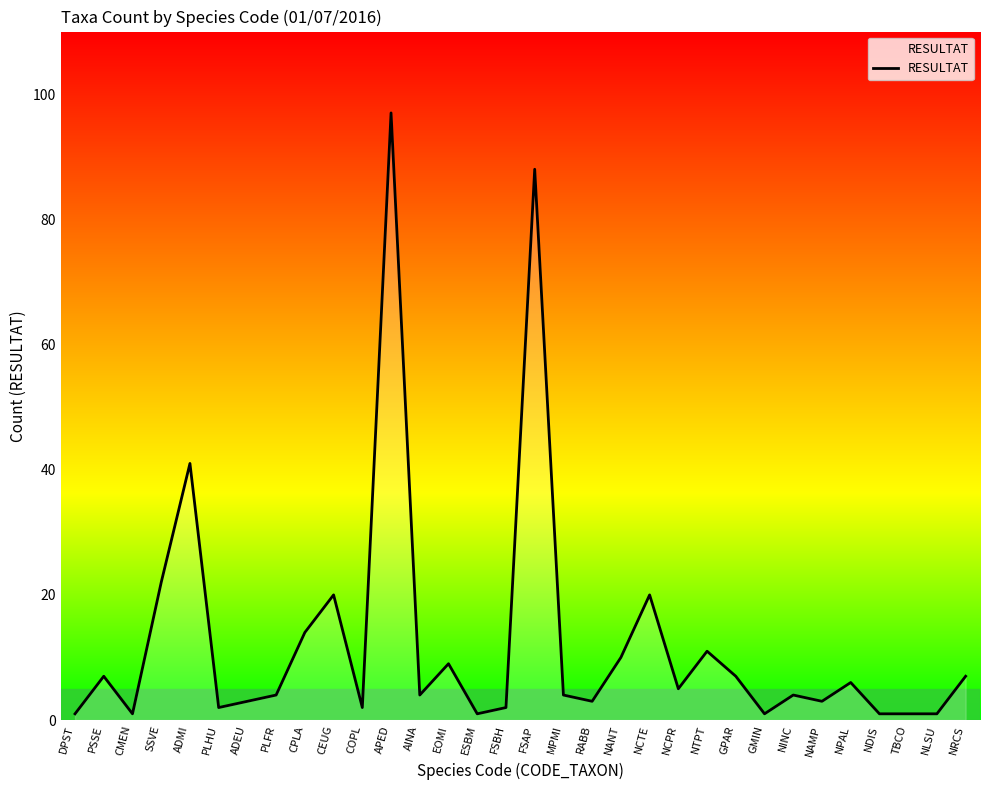

Where is the first local maximum?

PSSE